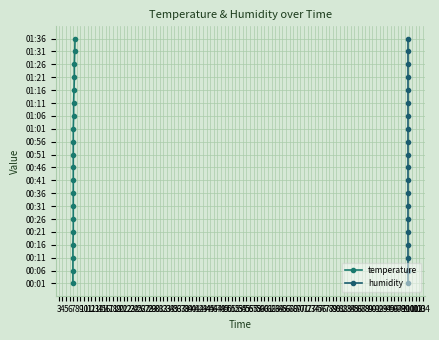

True or false: temperature and humidity cross at least once.

False